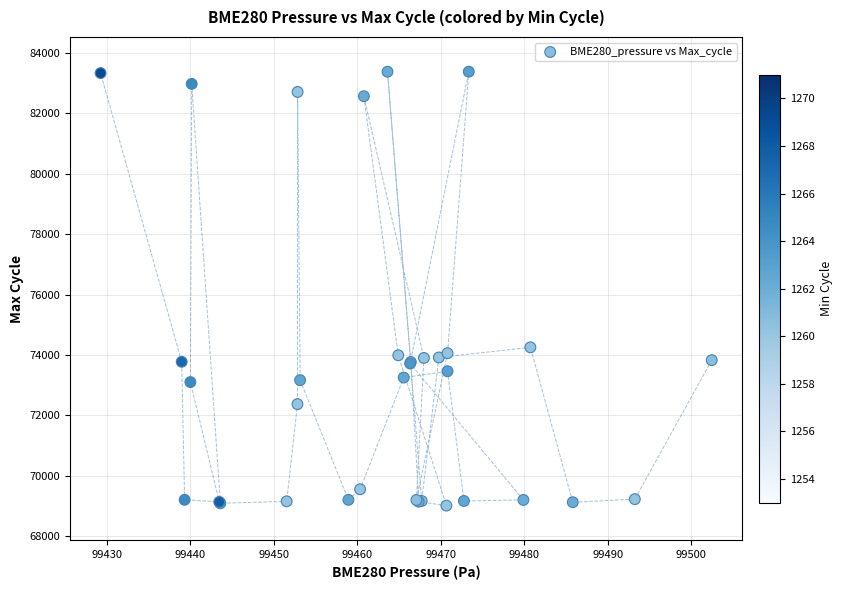

What Y value in the scatter plot is closest to 76197?

74254